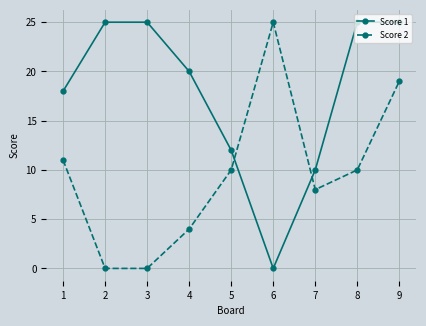

Where does the Score 1 series first go above 20?

2